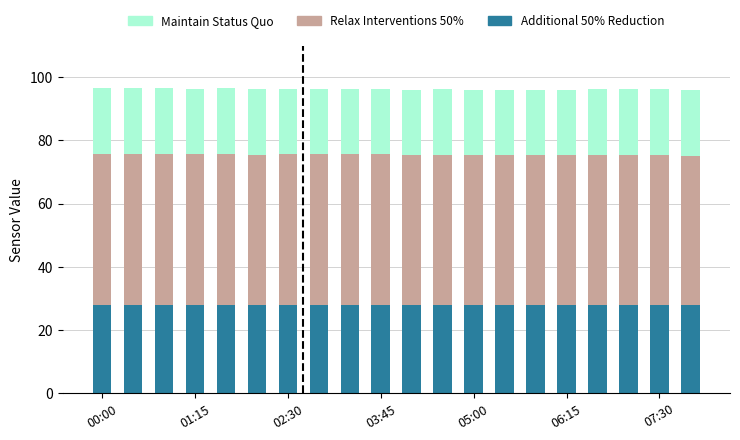

How many bars are there in total?

20